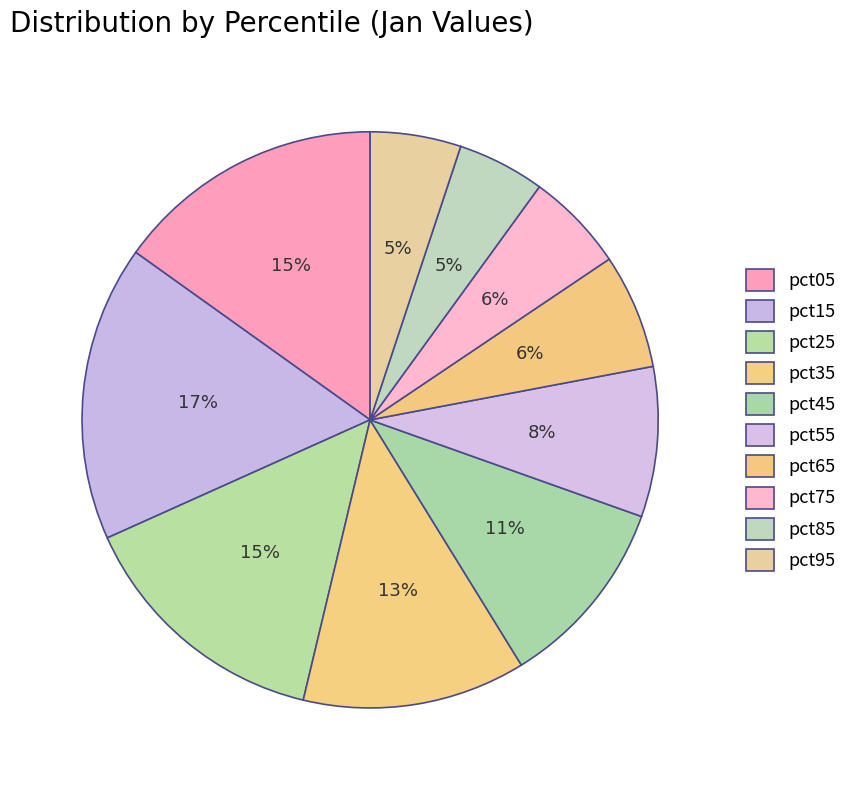

What is the largest slice in the pie chart?

pct15